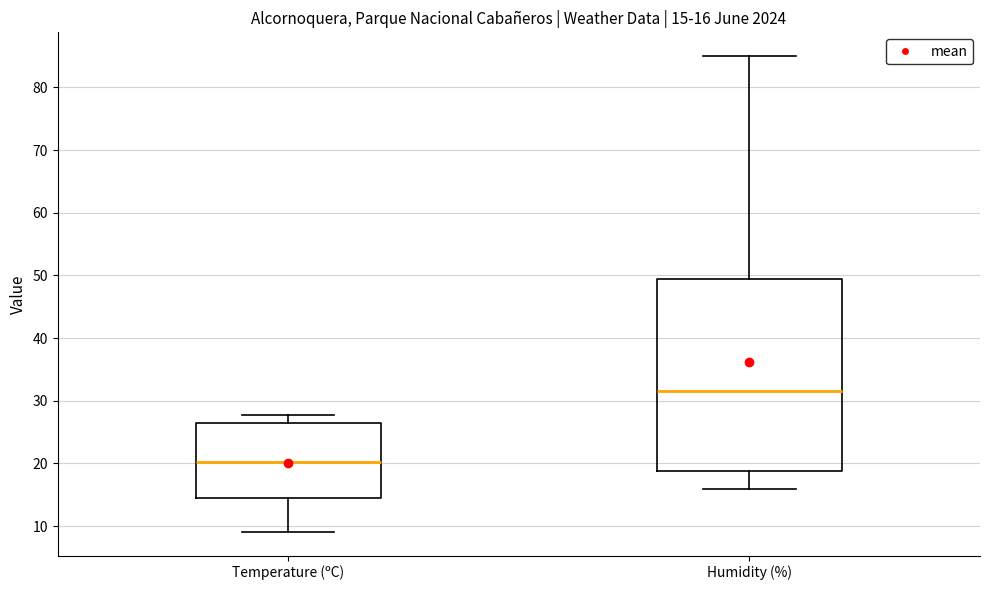

Which box is the tallest, from its lower edge to its upper edge?

Humidity (%)